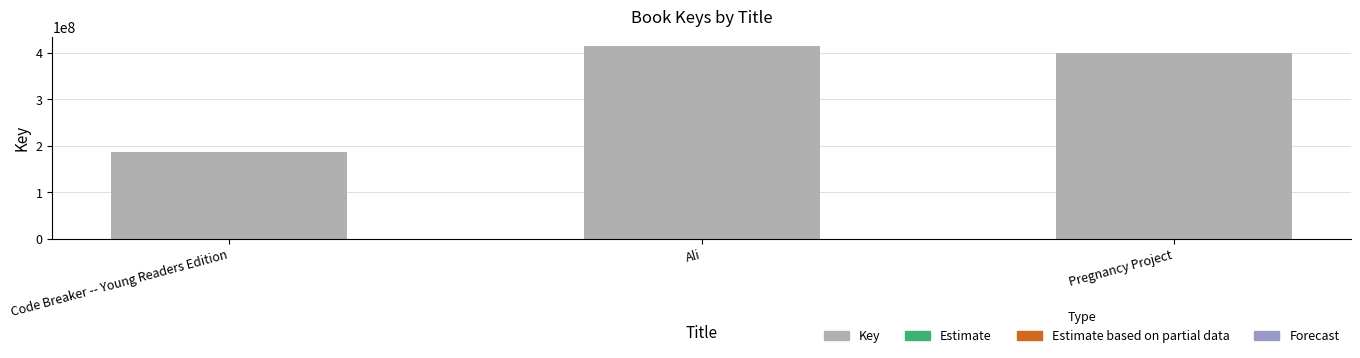

What is the ratio of the value at Code Breaker -- Young Readers Edition to the value at Pregnancy Project?

0.5